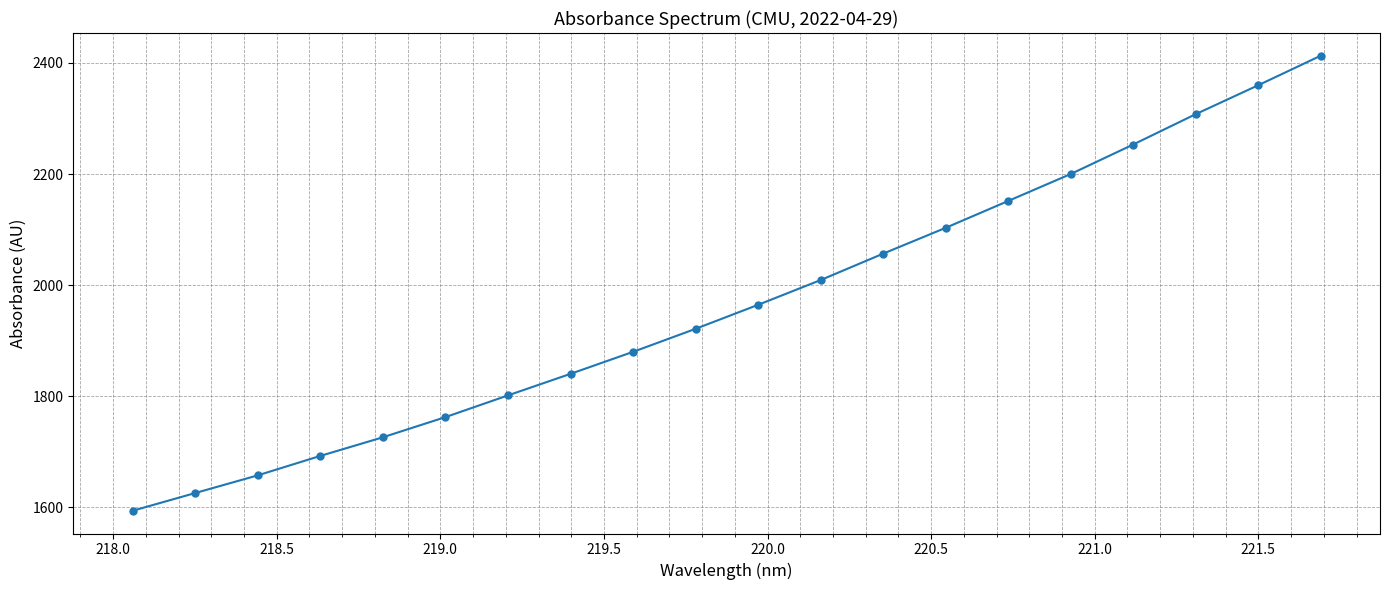

What is the maximum value shown in the chart?

2412.9